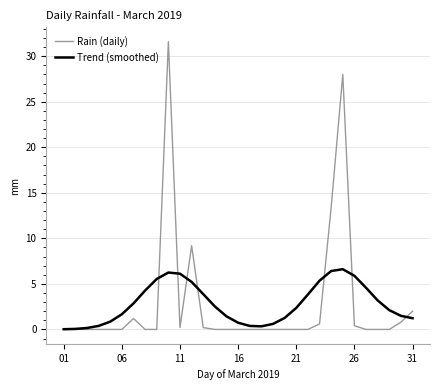

Which series has the largest range (max minus min)?

Rain (daily)